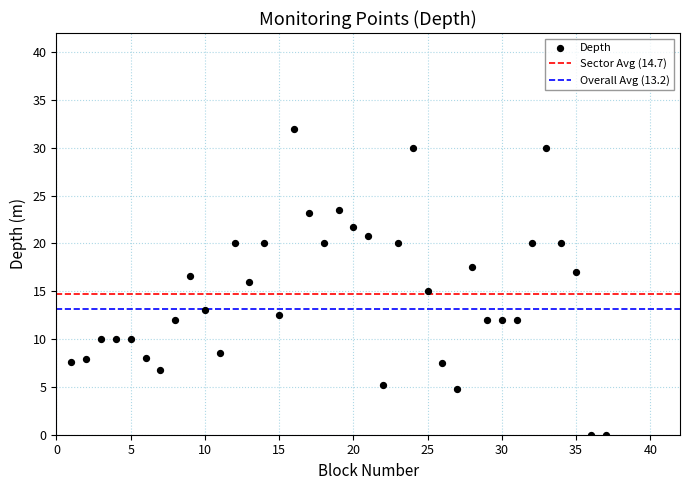

What is the range of X values (max minus min)?

36.0